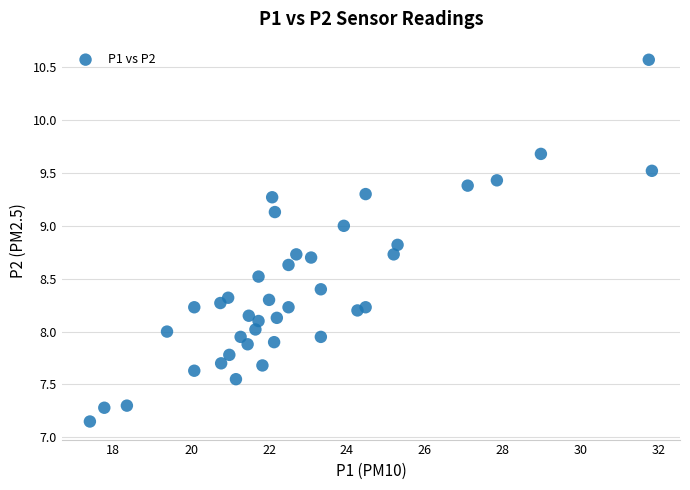

What is the range of Y values (max minus min)?

3.4